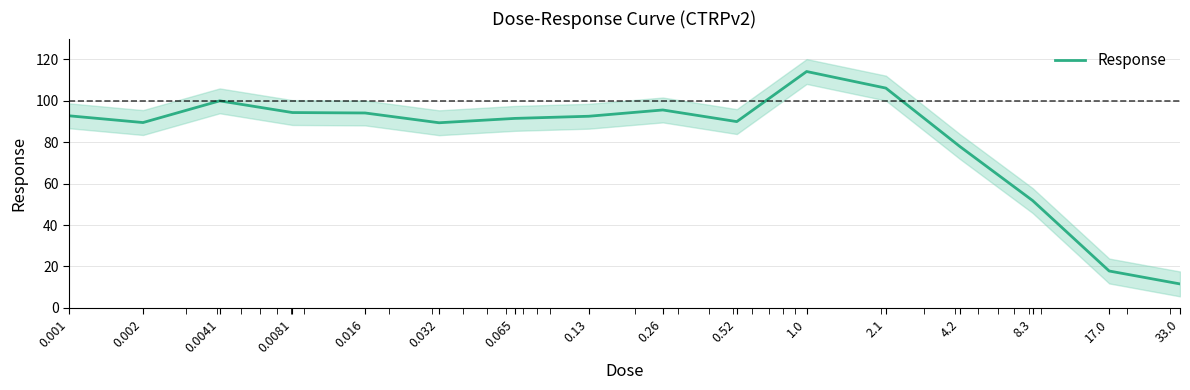

The value at 0.001 is 140.4. True or false?

False